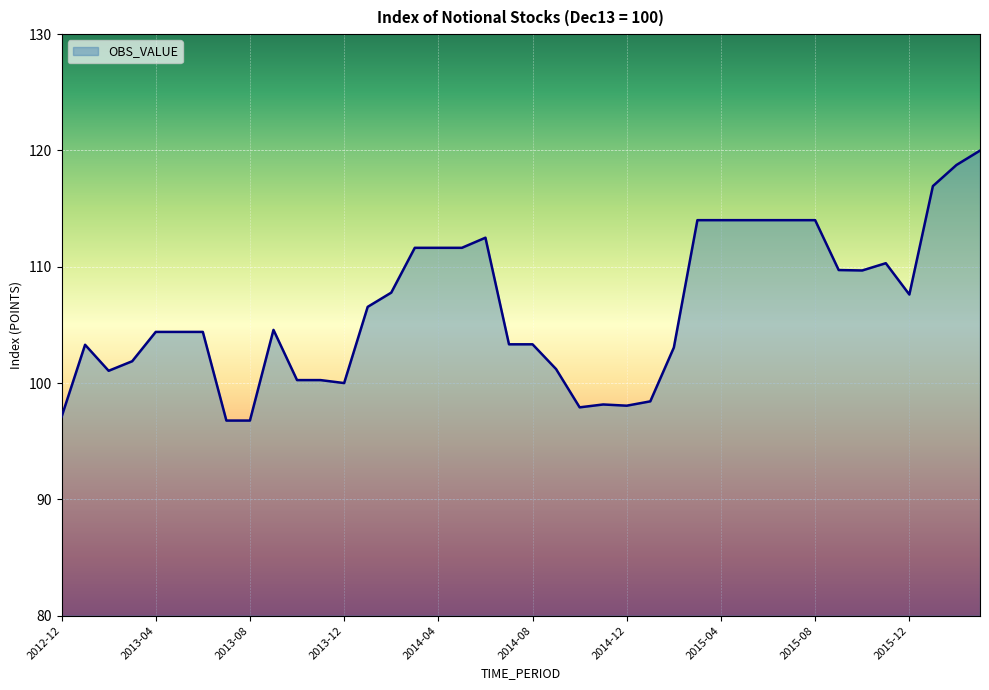

What is the difference between the maximum and minimum values?

23.2